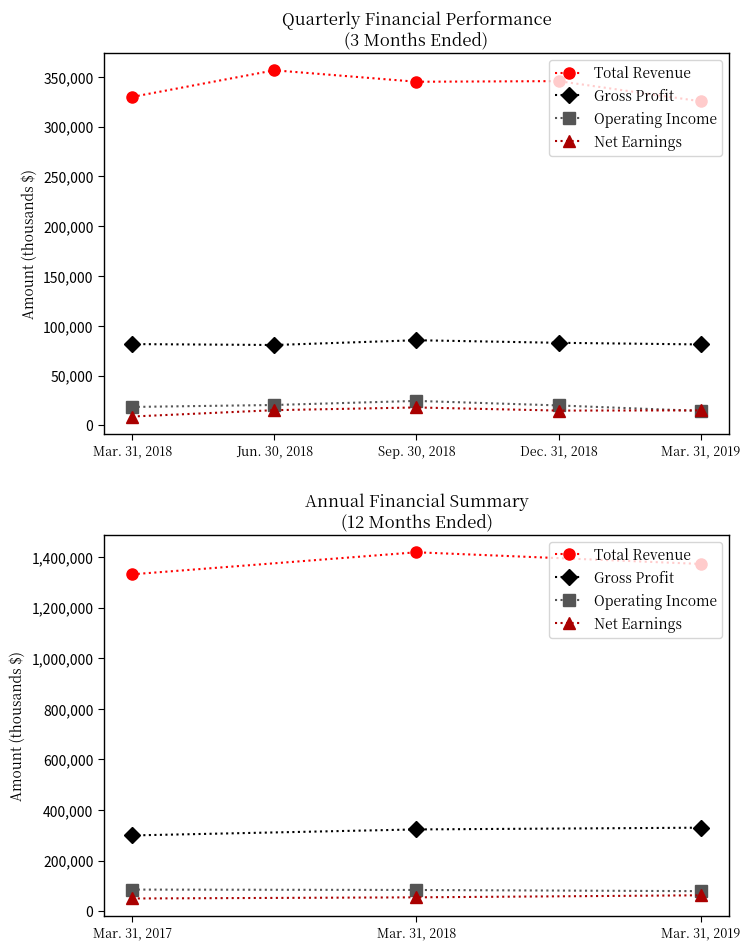

Which series has the largest range (max minus min)?

Total Revenue